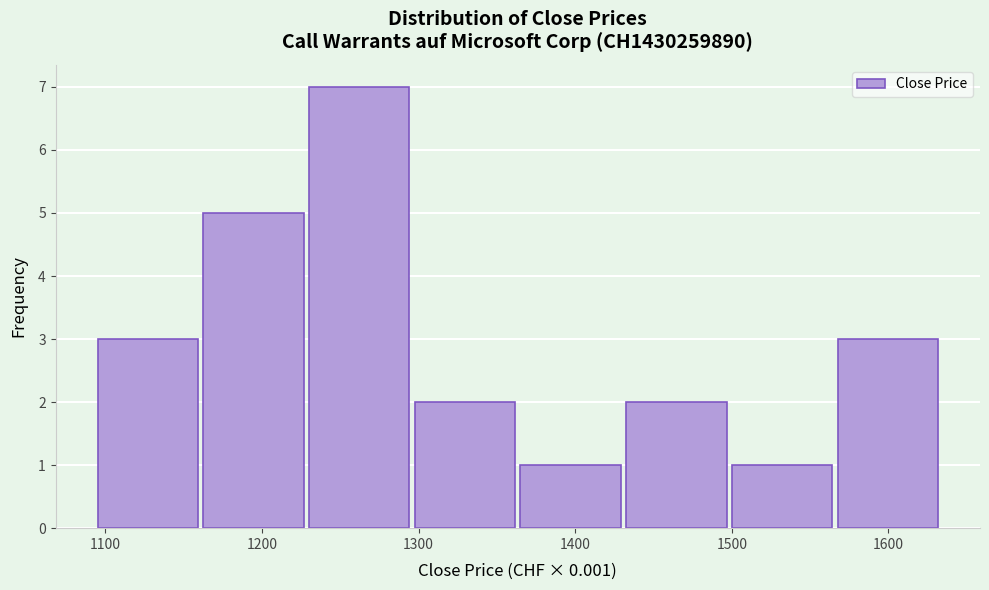

Reading left to right, transcribe this chart: for each bar, give the range it covers on the x-axis and its height. Neither the bar edges nor the heights are printed on the chart, so give them approximately, as read against the axes.

1100 to 1160: 3
1160 to 1230: 5
1230 to 1300: 7
1300 to 1370: 2
1370 to 1430: 1
1430 to 1500: 2
1500 to 1570: 1
1570 to 1640: 3